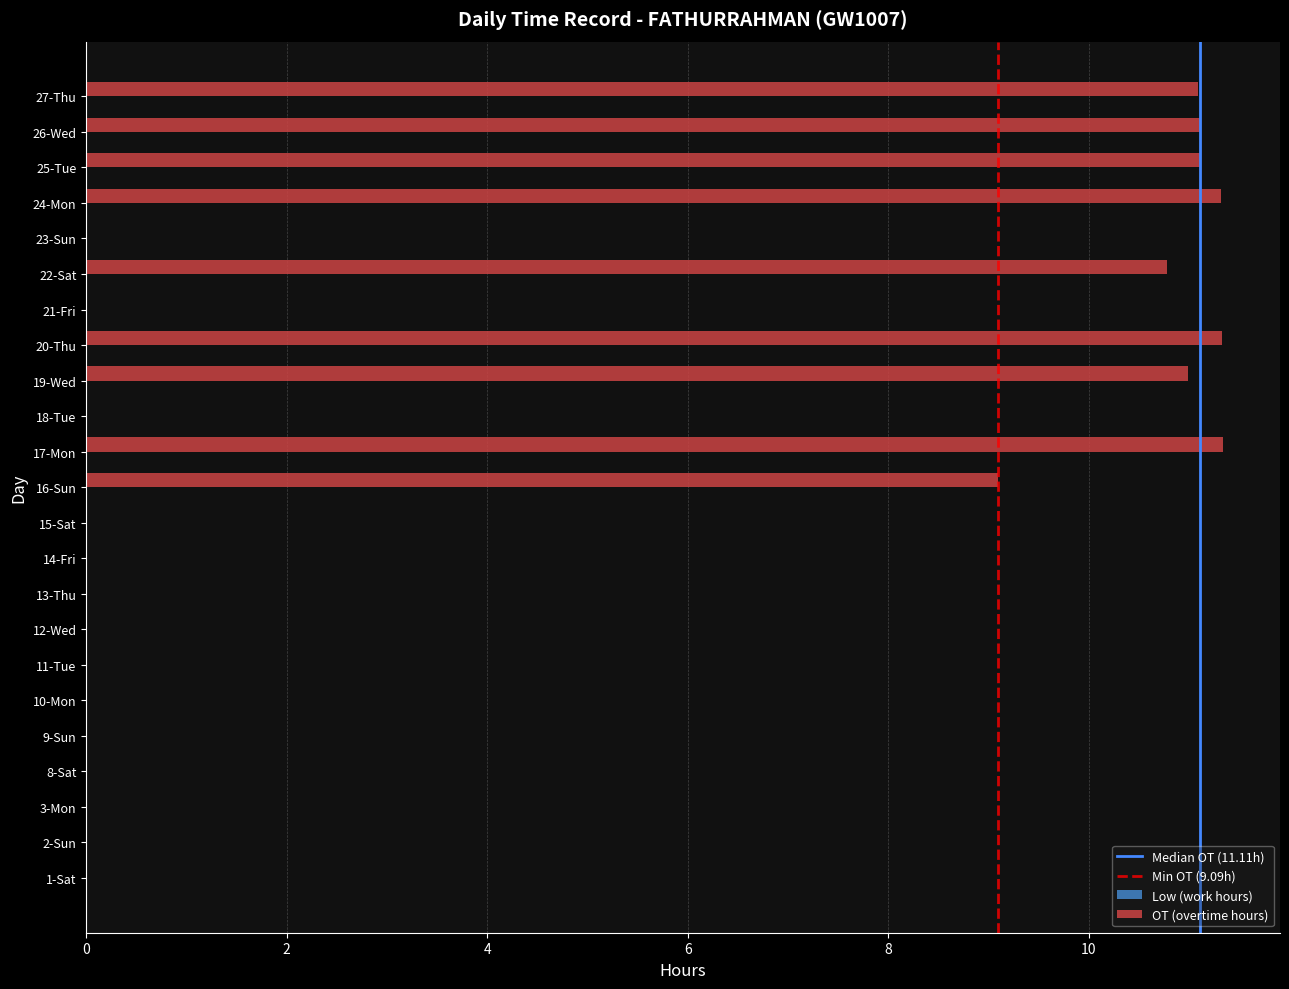

What is the average value?

4.3